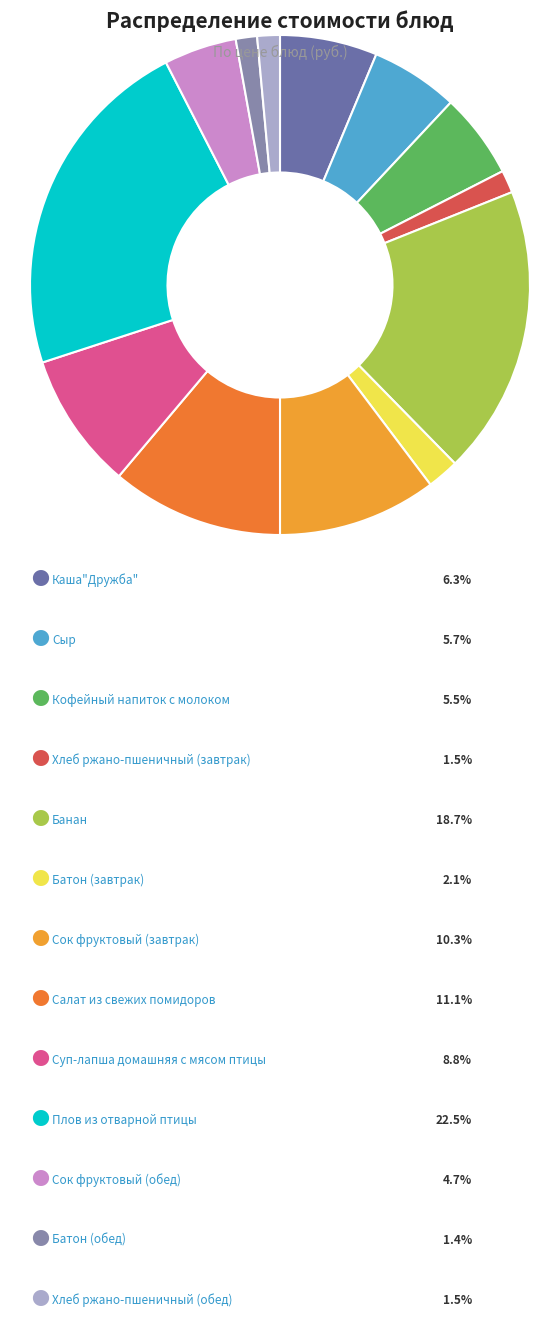

Count the number of slices in the pie.

13